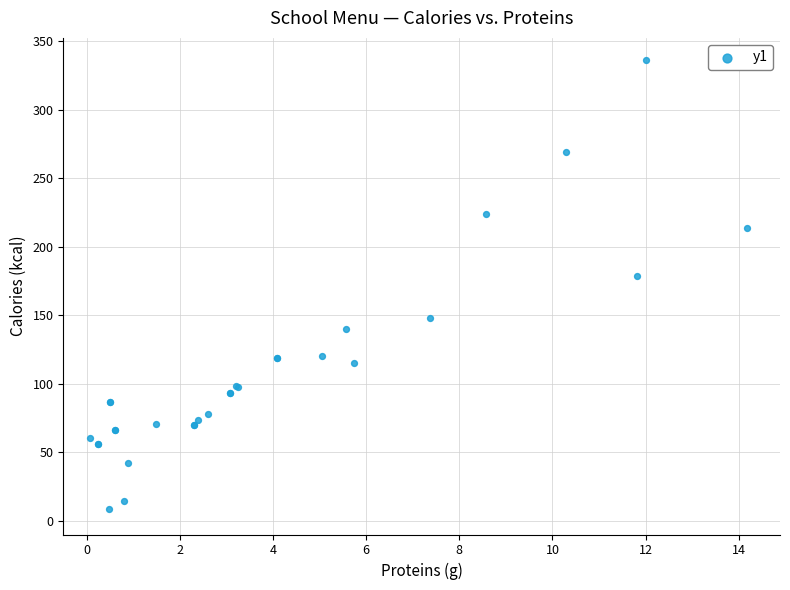

What Y value in the scatter plot is closest to 172?

178.3